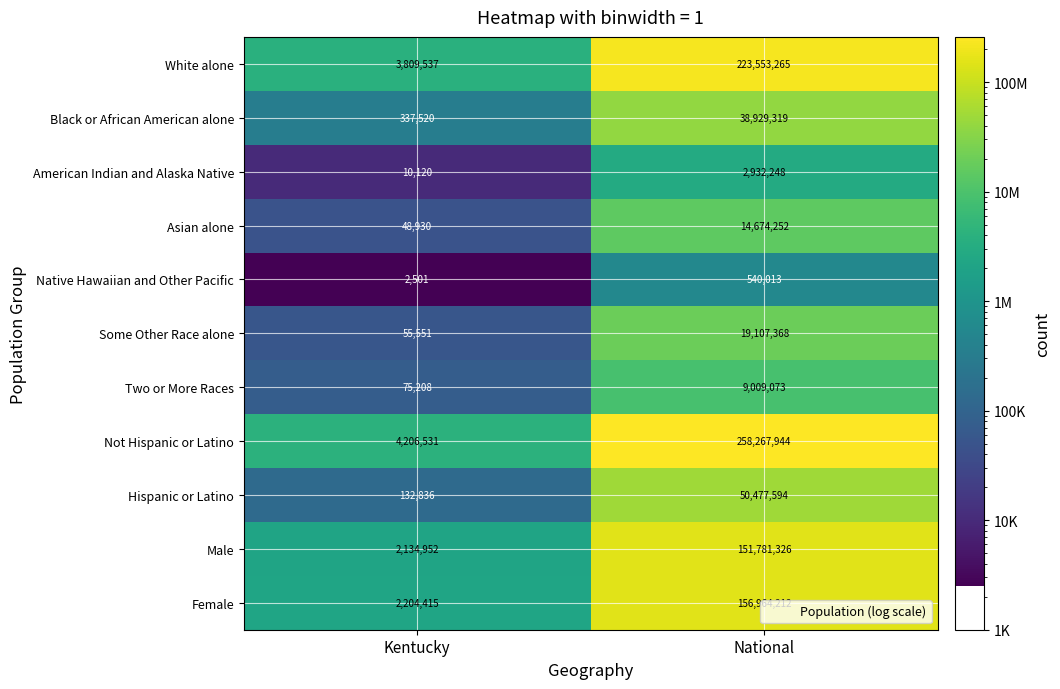

Rank the series at National from lowest to highest value.

Native Hawaiian and Other Pacific, American Indian and Alaska Native, Two or More Races, Asian alone, Some Other Race alone, Black or African American alone, Hispanic or Latino, Male, Female, White alone, Not Hispanic or Latino